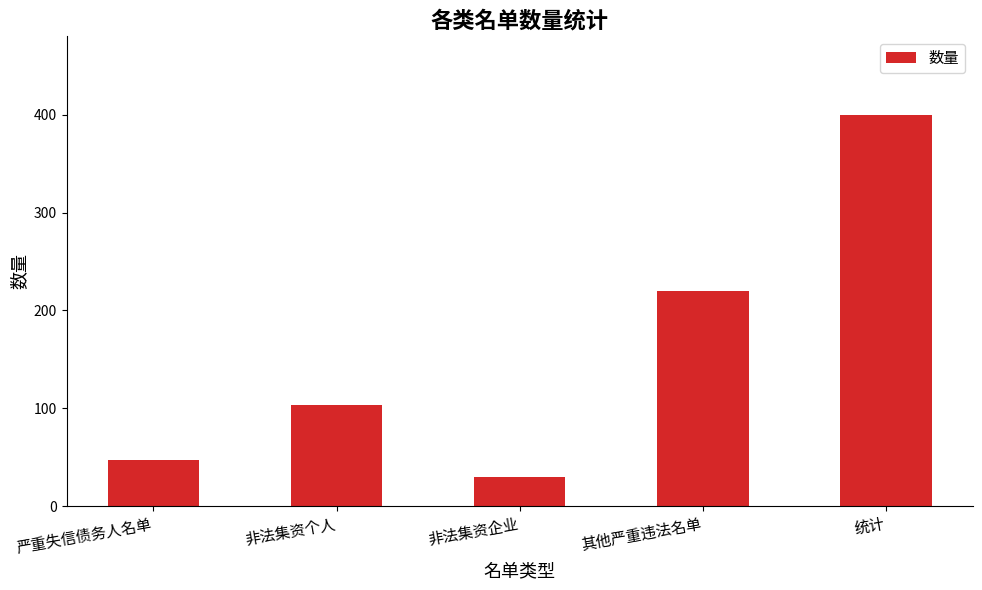

Reading left to right, extract all data points from this chart.

严重失信债务人名单=47	非法集资个人=103	非法集资企业=30	其他严重违法名单=220	统计=400